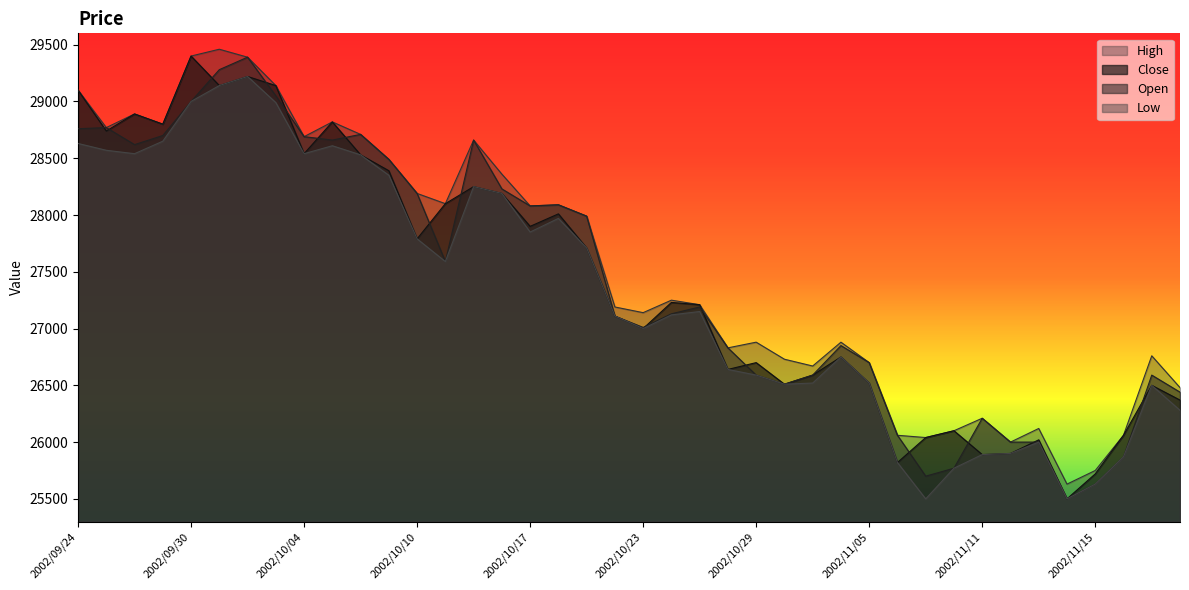

What is the highest value of the High series?

29460